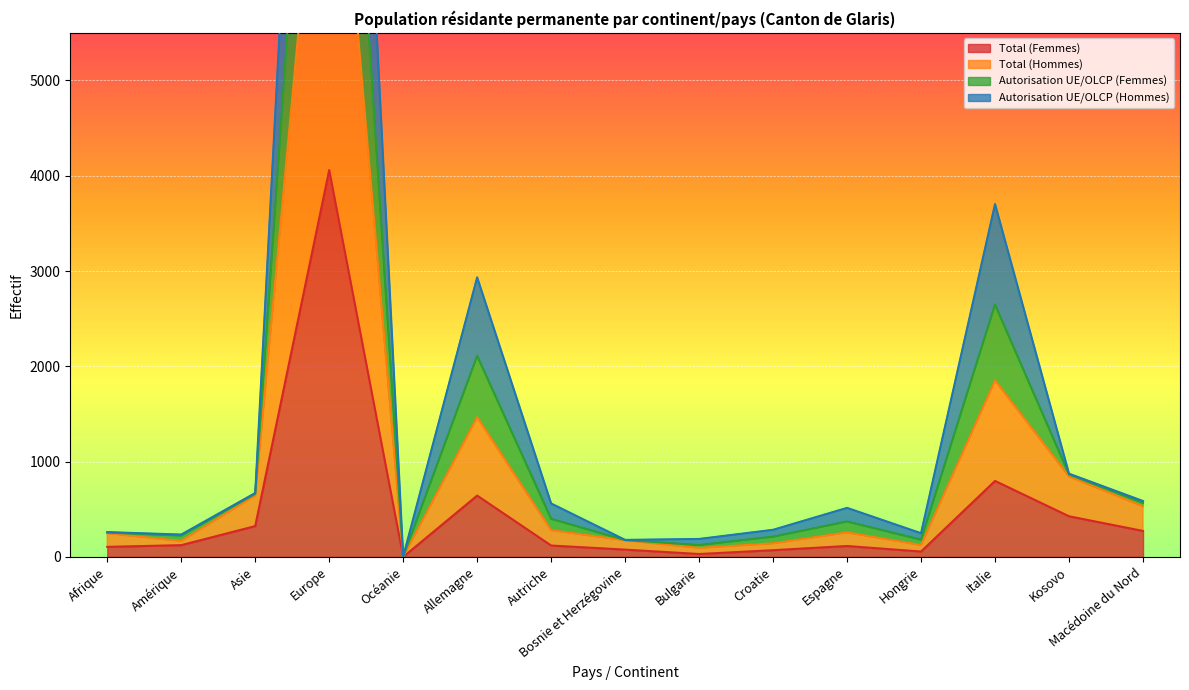

How many lines are shown in the chart?

4